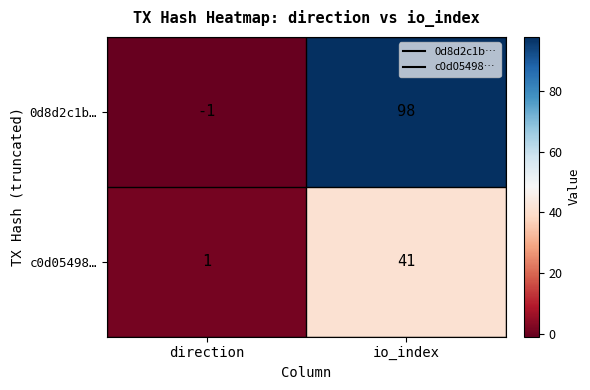

Between direction and io_index, which series saw the biggest shift?

0d8d2c1b…